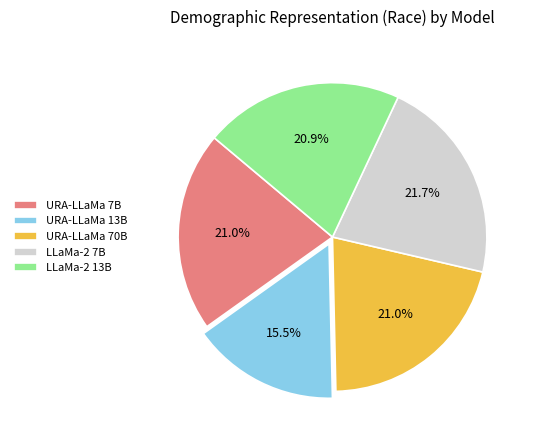

Does URA-LLaMa 70B account for over 50% of the chart?

No